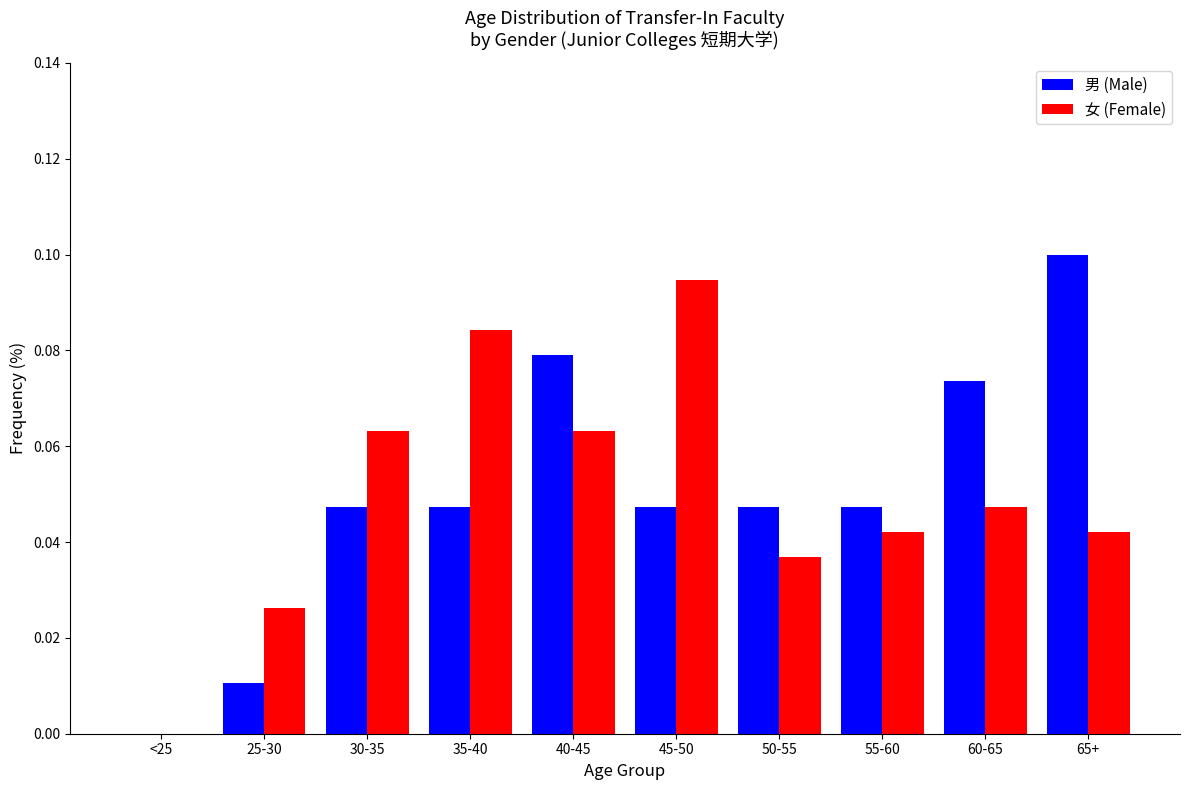

Which category has the highest value in the 男 (Male) series?

65+